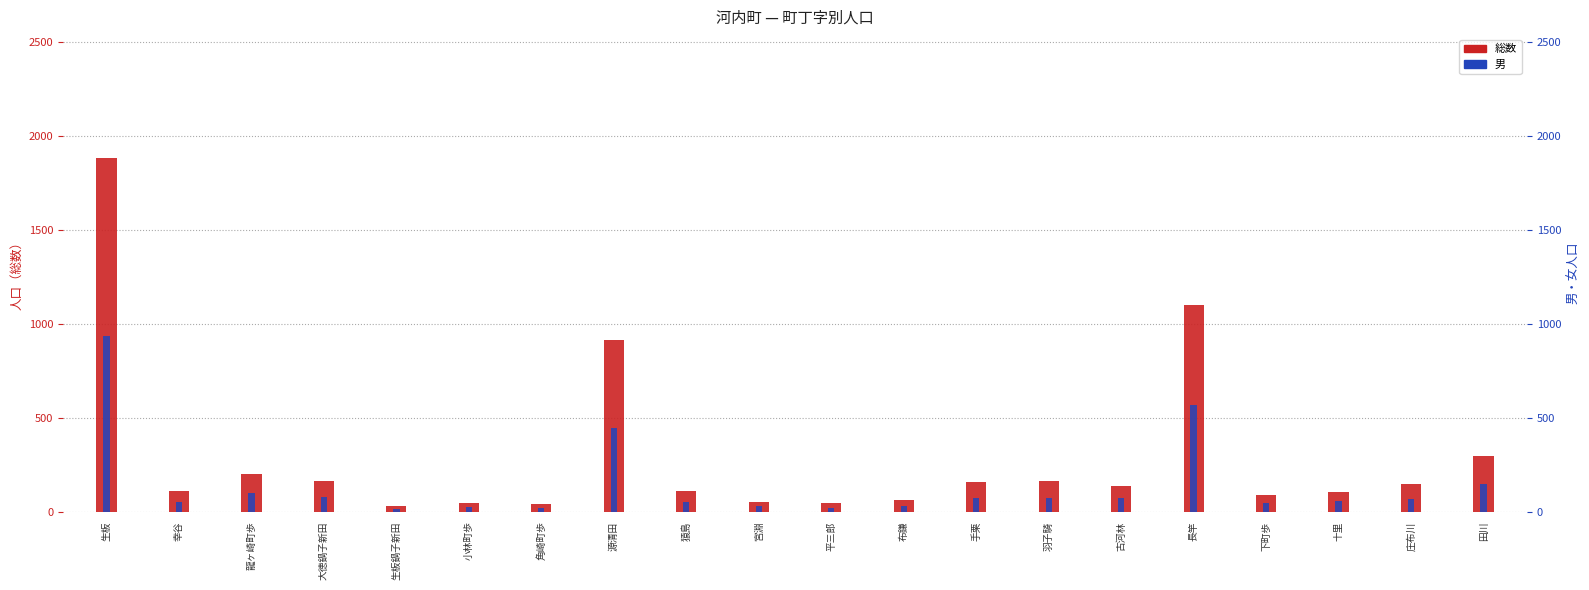

At which category is the sum across all series the highest?

生板